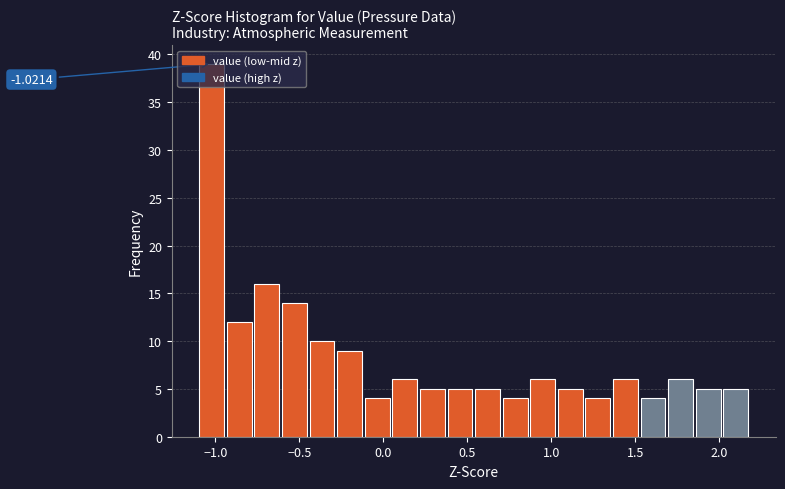

Around what value on the x-axis is the tallest bar? Give the approximate position of its centre, as read against the axis.

-1.00